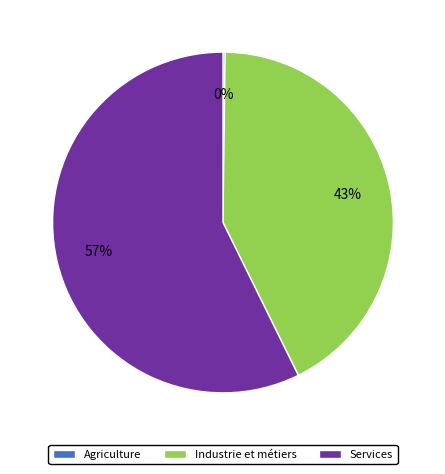

Is Services the majority of the pie?

Yes